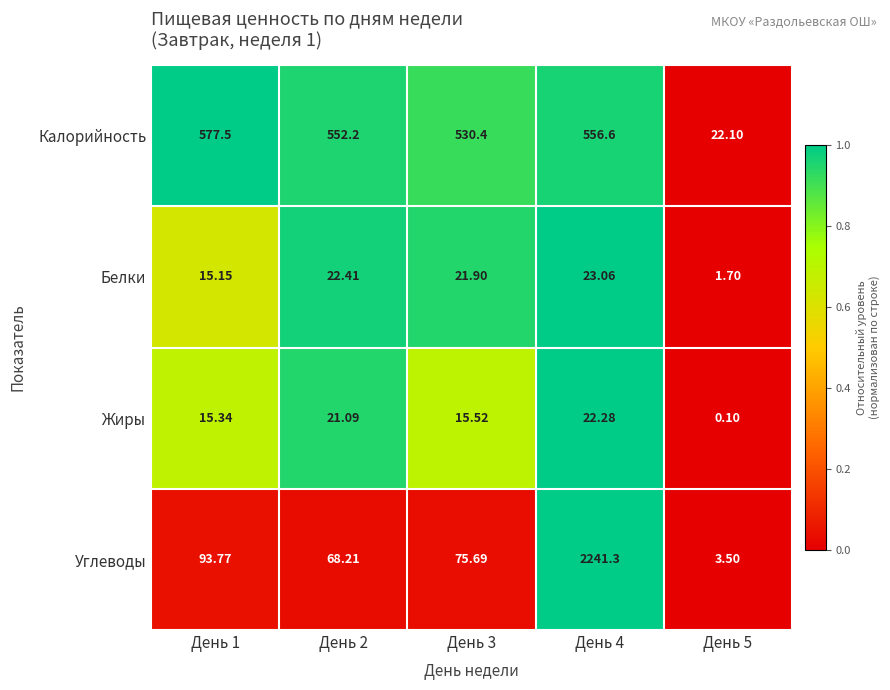

How many distinct data groups are displayed?

4